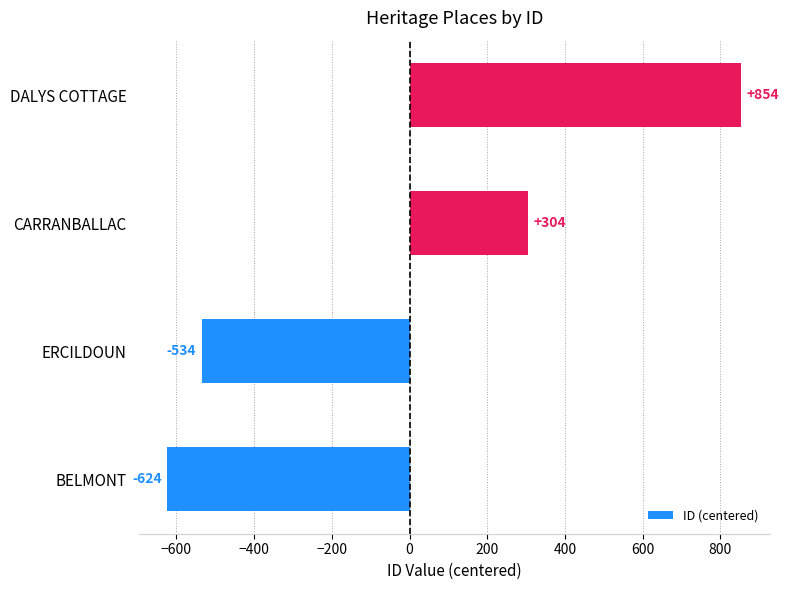

Which has a higher value, ERCILDOUN or CARRANBALLAC?

CARRANBALLAC